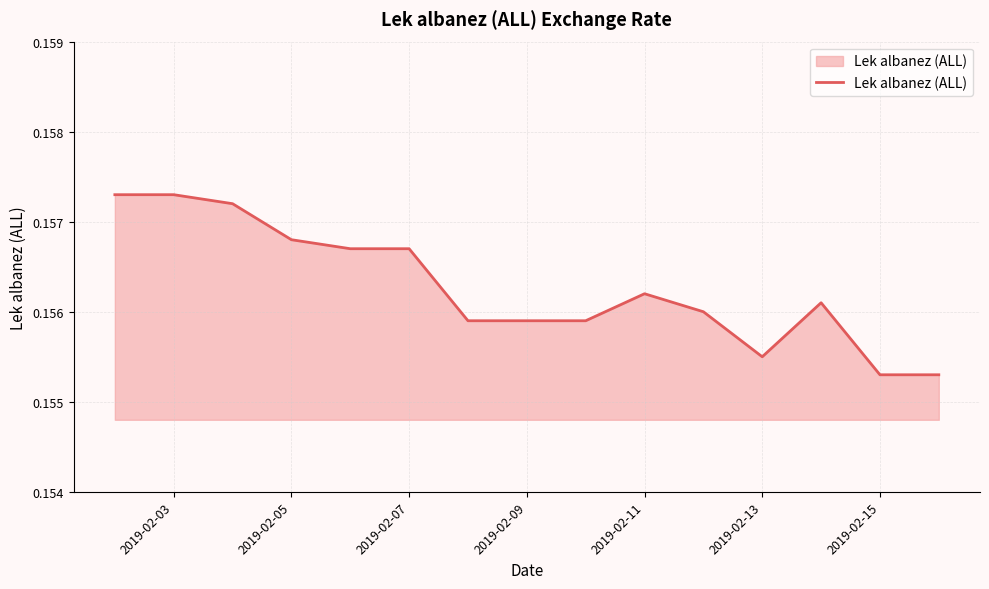

What is the maximum value shown in the chart?

0.2